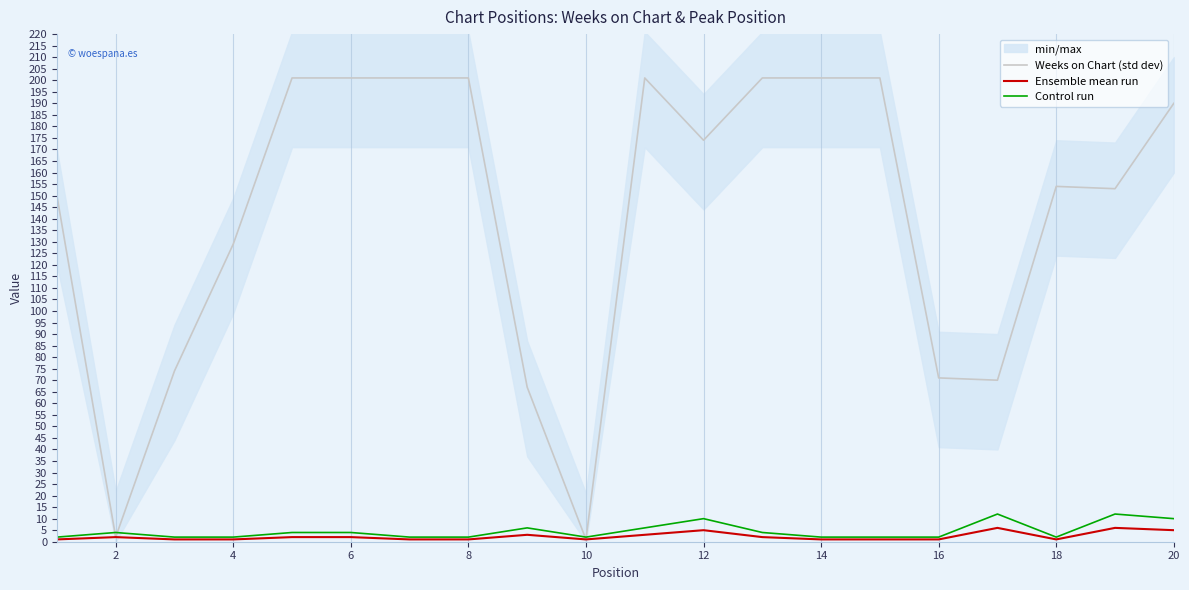

Which series has the largest range (max minus min)?

Weeks on Chart (std dev)